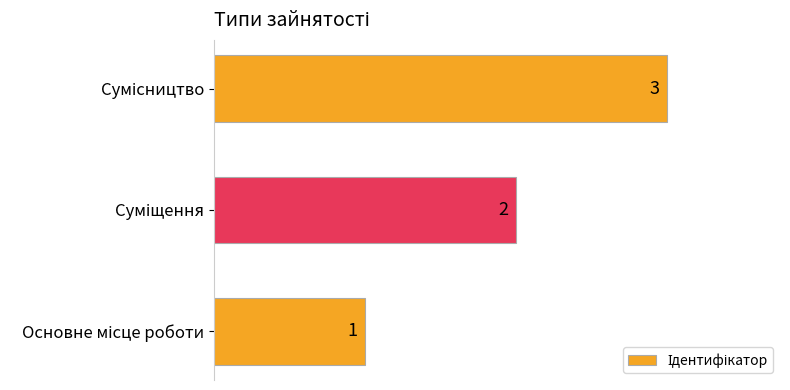

Count the values in the range 1 to 3.

3